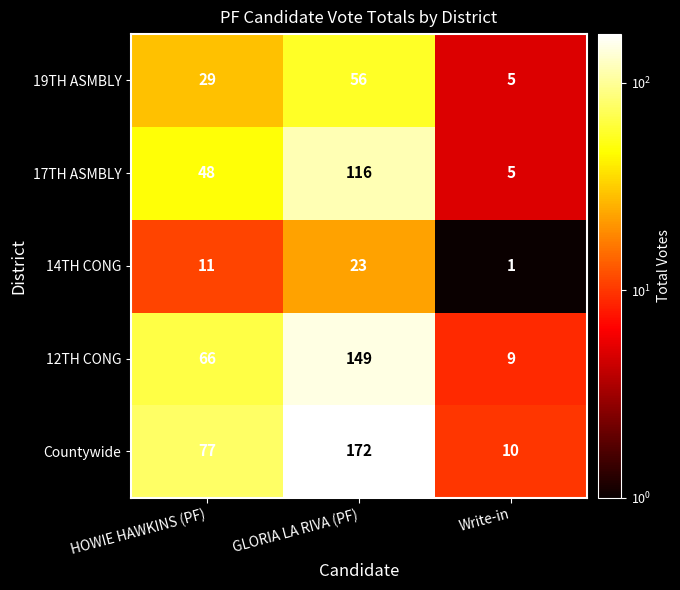

What is the sum of all 12TH CONG values?

224